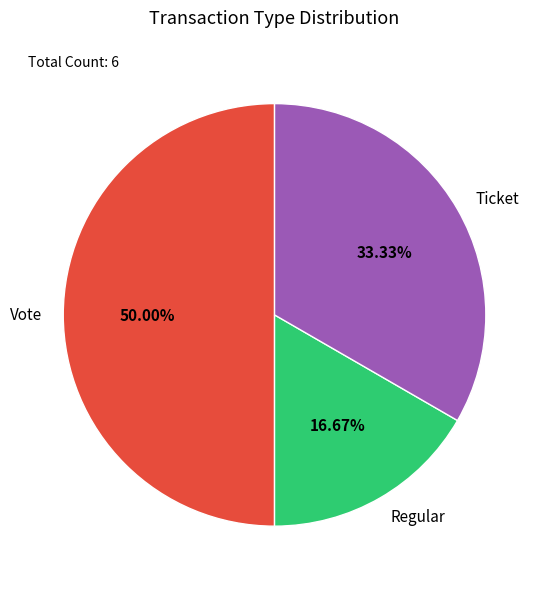

What is the ratio of the value at Ticket to the value at Vote?

0.7